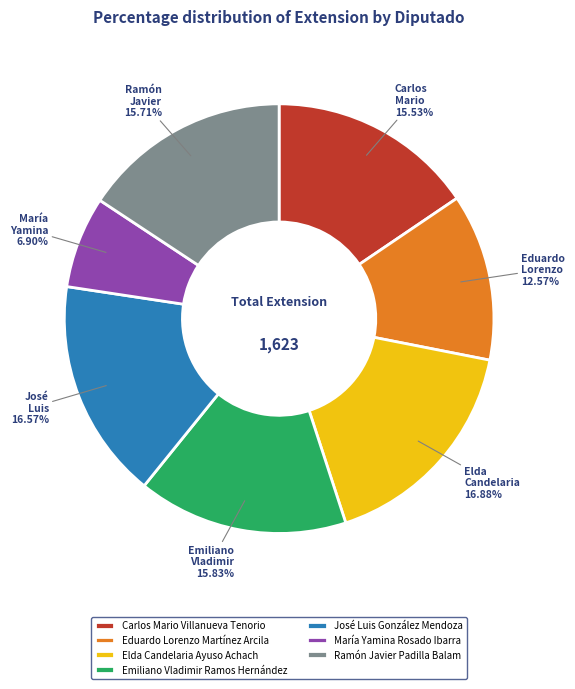

Does José Luis González Mendoza represent more than half of the total?

No